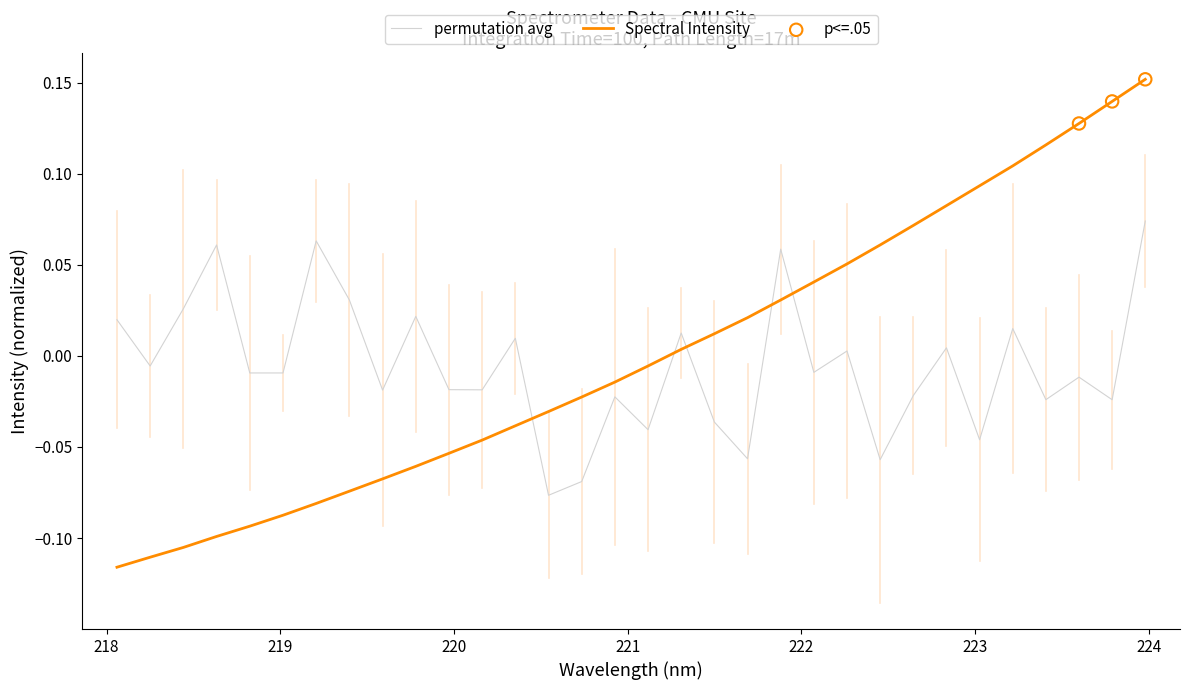

Which series has the largest range (max minus min)?

Spectral Intensity